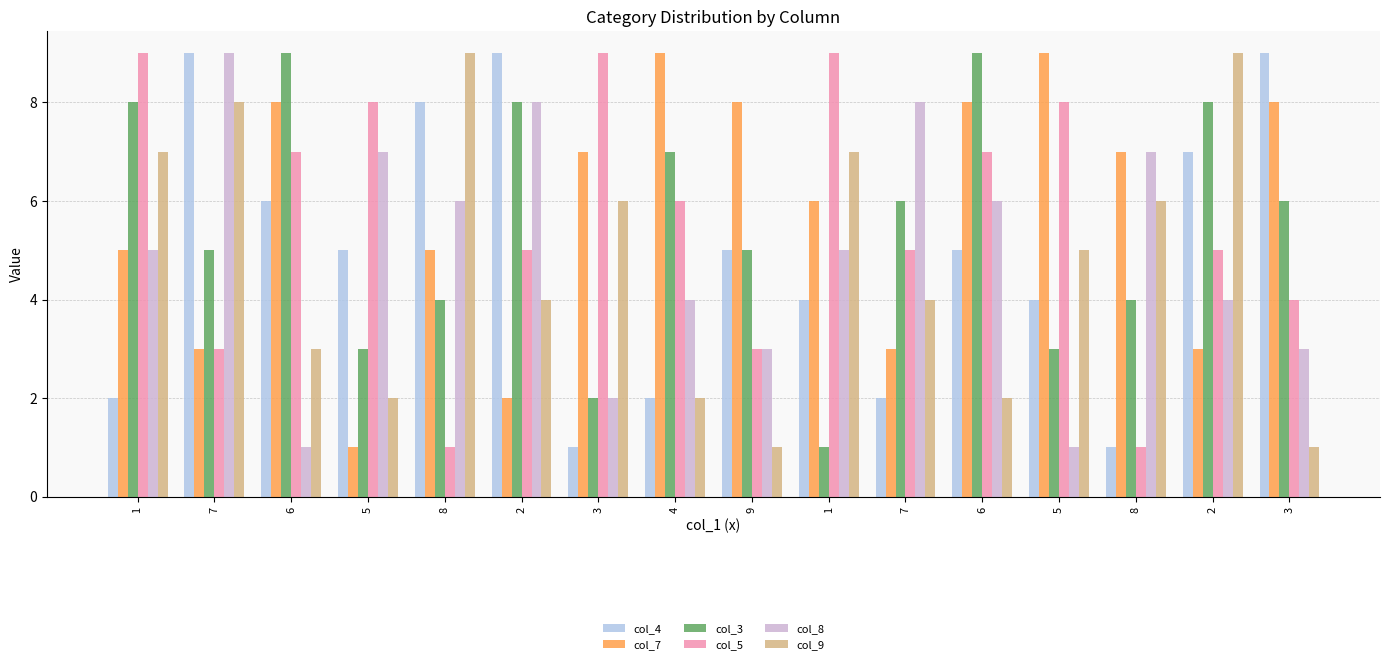

True or false: col_5 has a value of 8 at 5.

True